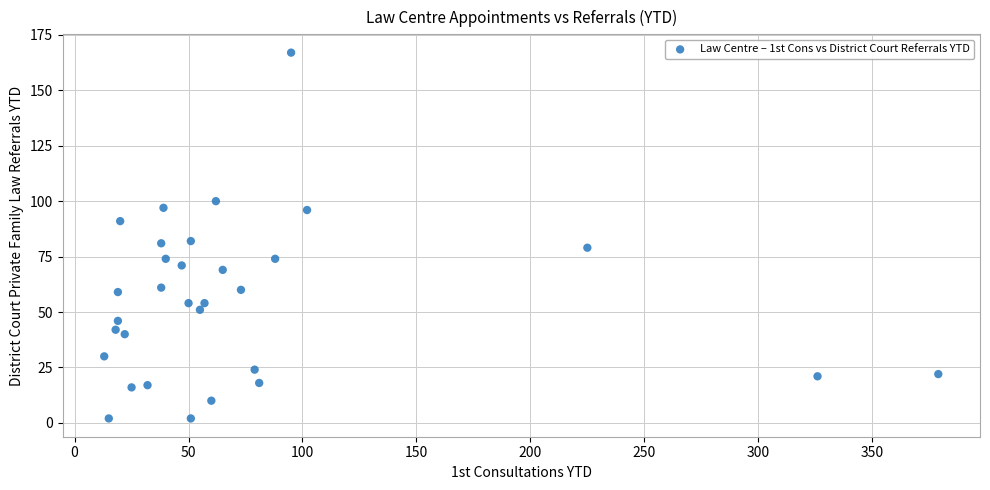

What is the range of Y values (max minus min)?

165